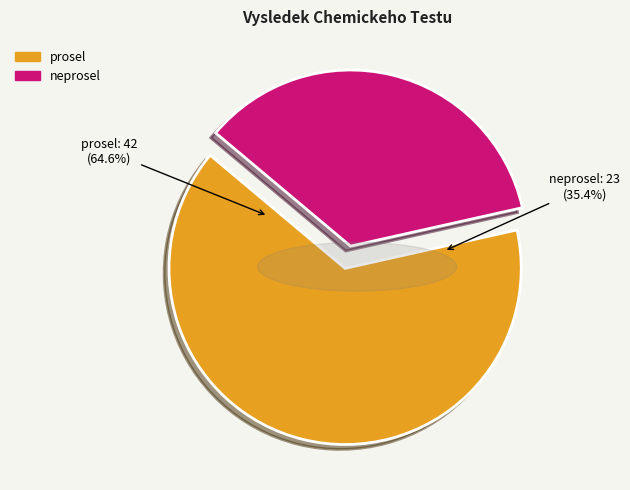

How many segments does this pie chart have?

2